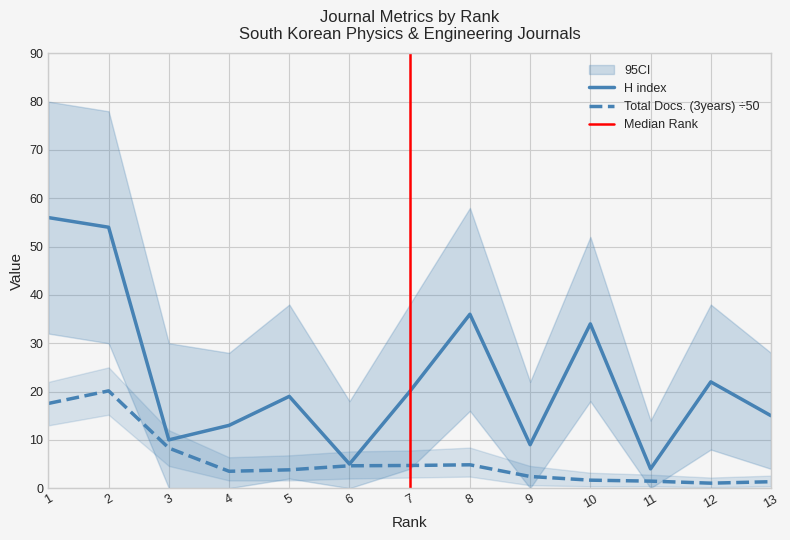

True or false: Total Docs. (3years) has more than 1 interior local peaks.

True